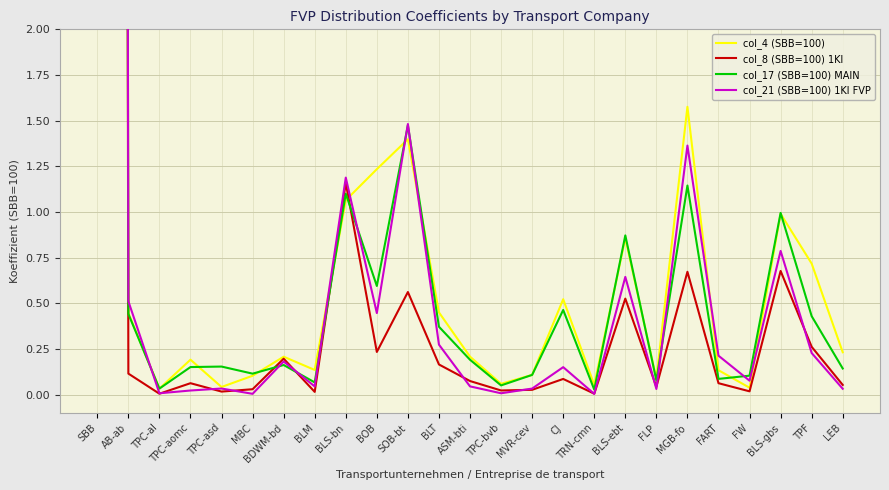

How many times do col_4 (SBB=100) and col_8 (SBB=100) 1Kl cross each other?

2